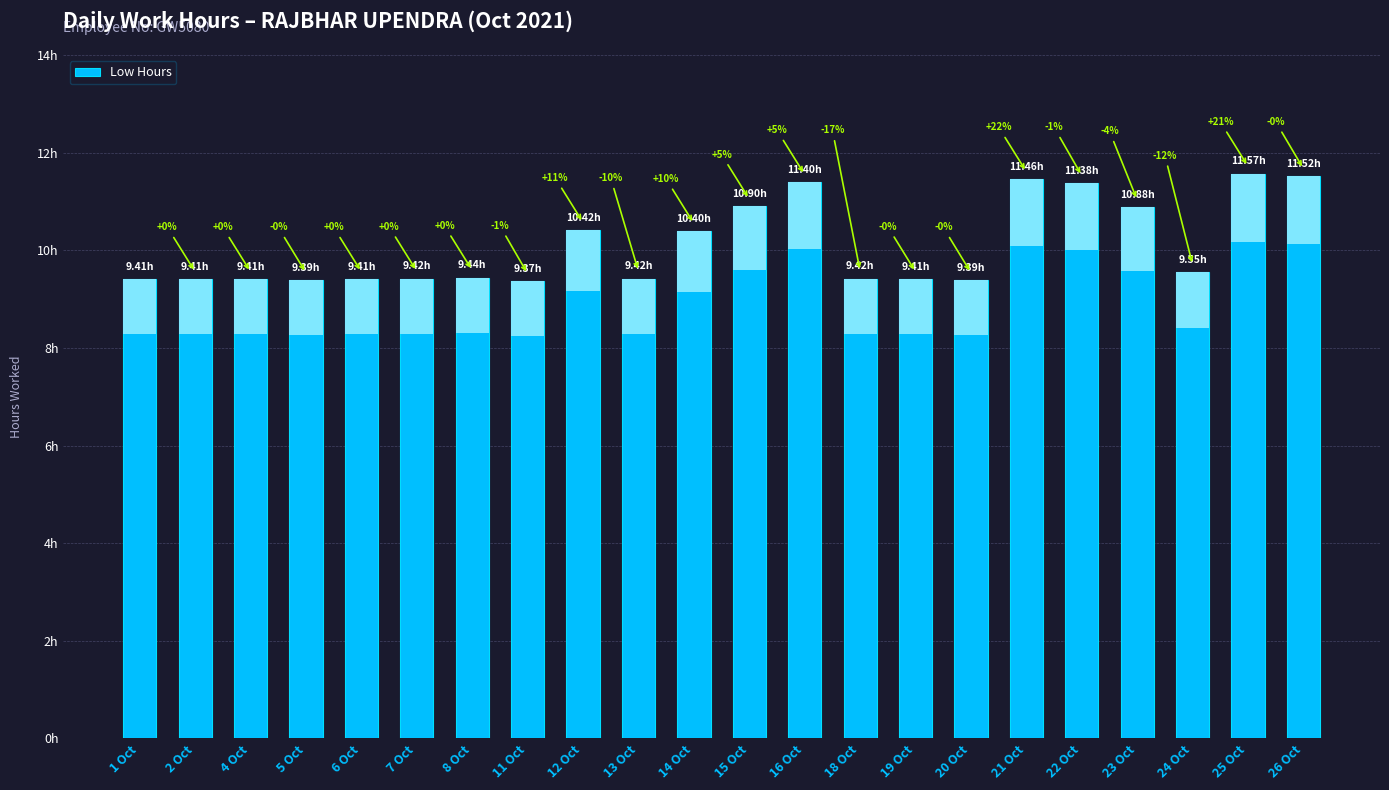

What is the difference between the second highest and minimum values?

2.2